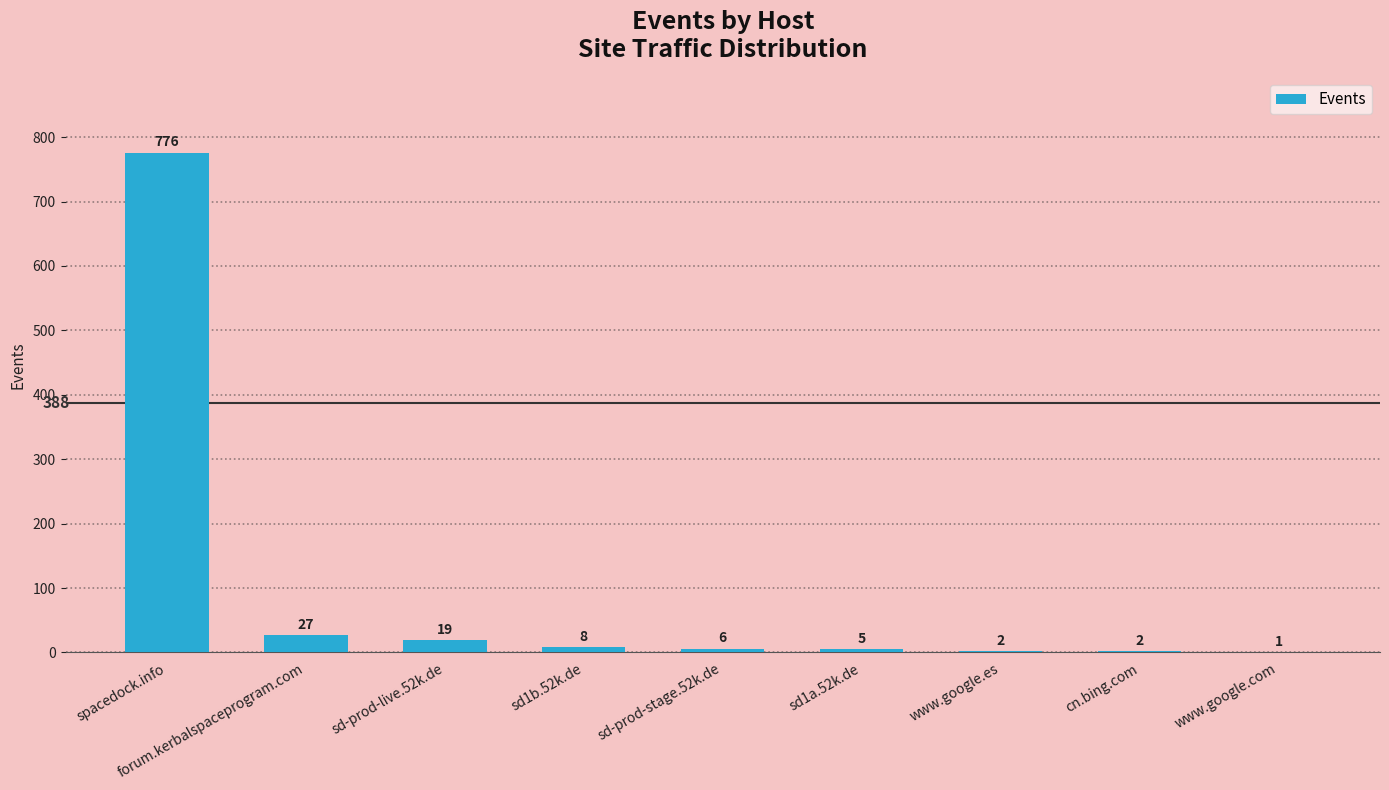

Where does the data first go above 6?

spacedock.info